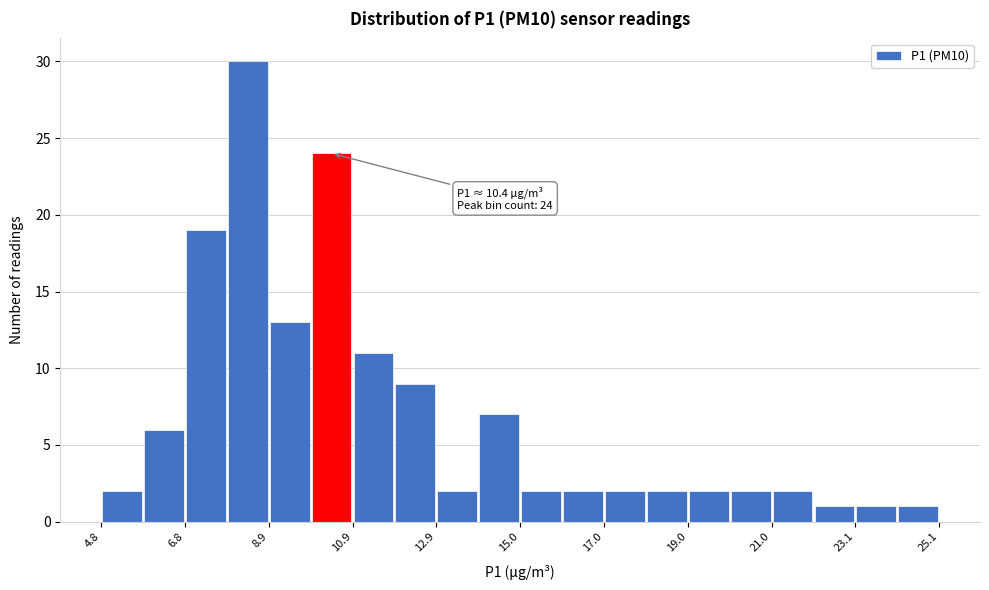

Around what value on the x-axis is the tallest bar? Give the approximate position of its centre, as read against the axis.

8.5